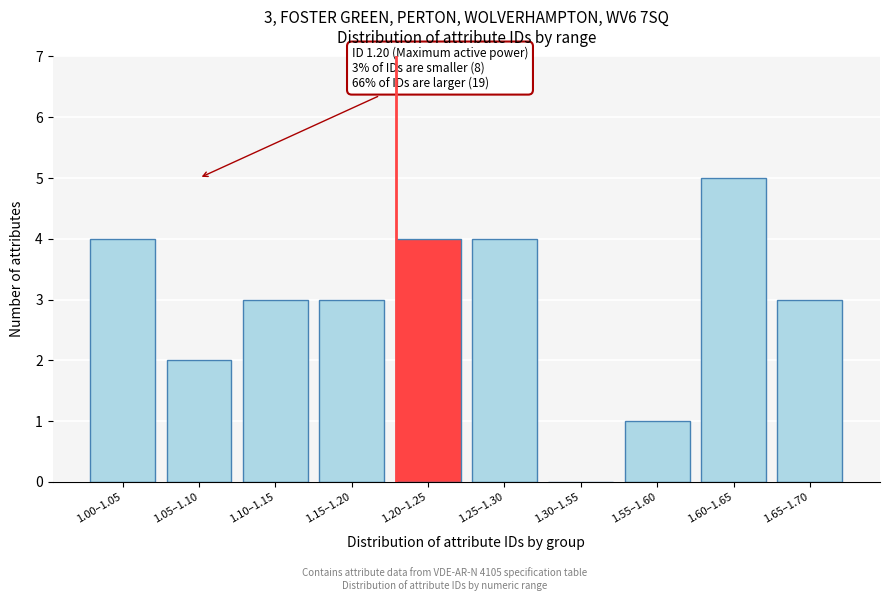

Reading left to right, extract all data points from this chart.

1.00–1.05=4	1.05–1.10=2	1.10–1.15=3	1.15–1.20=3	1.20–1.25=4	1.25–1.30=4	1.30–1.55=0	1.55–1.60=1	1.60–1.65=5	1.65–1.70=3